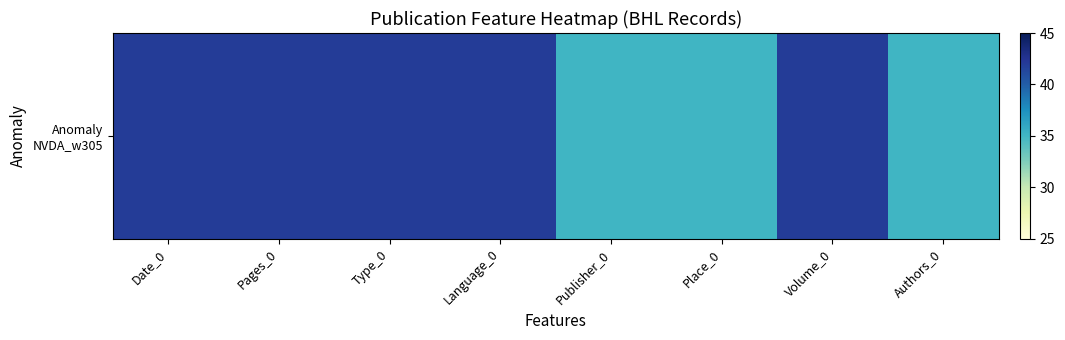

What is the difference between the maximum and minimum values?

7